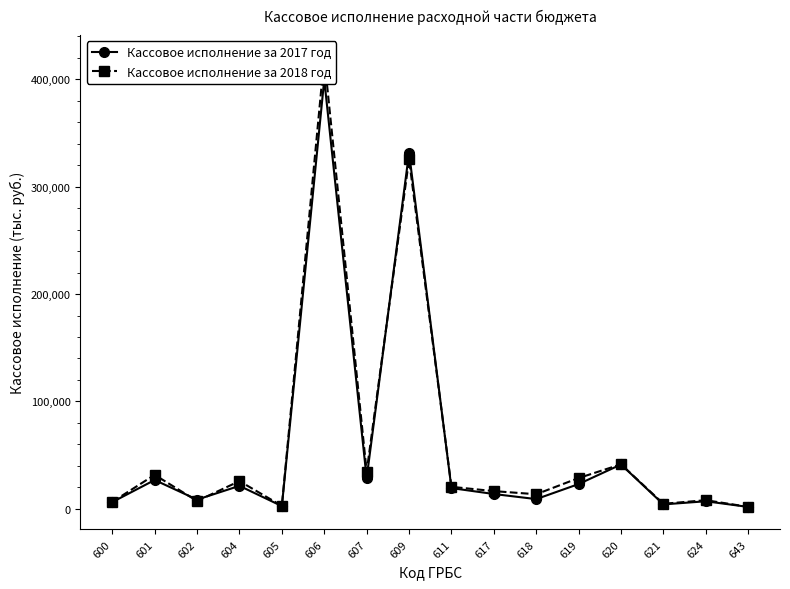

The value of Кассовое исполнение за 2018 год at 609 is 325447. True or false?

True